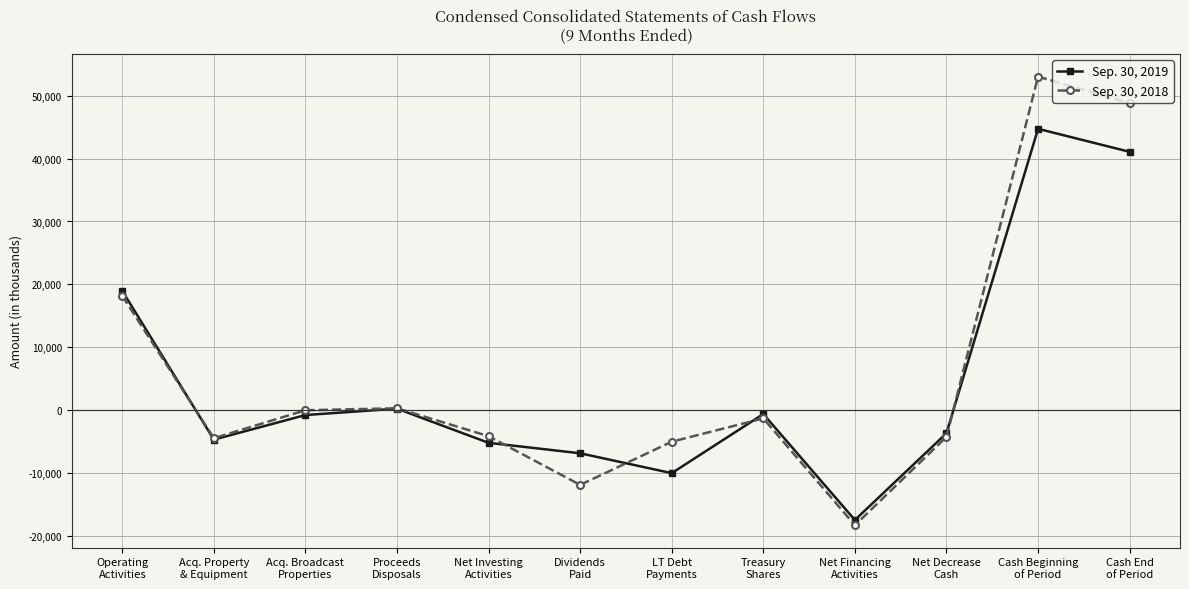

What is the label of the 12th point from the right?

Operating
Activities